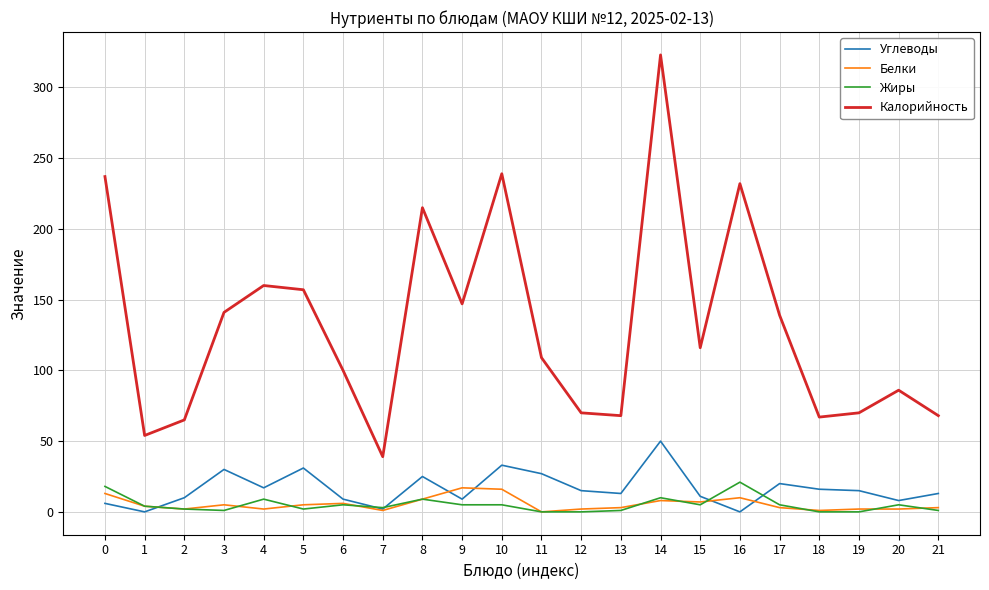

What is the total value across all series at 18?

84